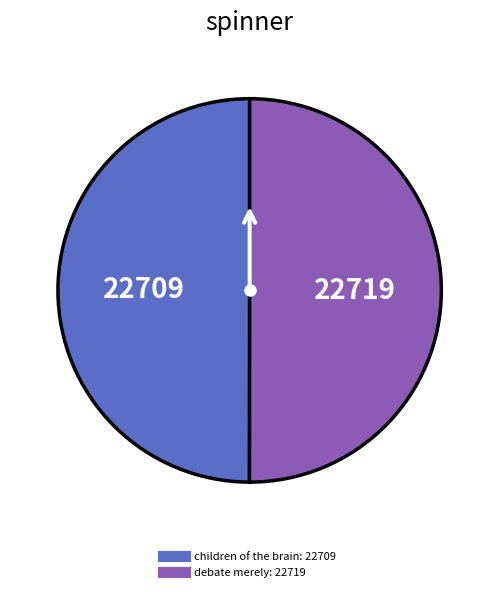

Is the sum of children of the brain and debate merely greater than half?

Yes